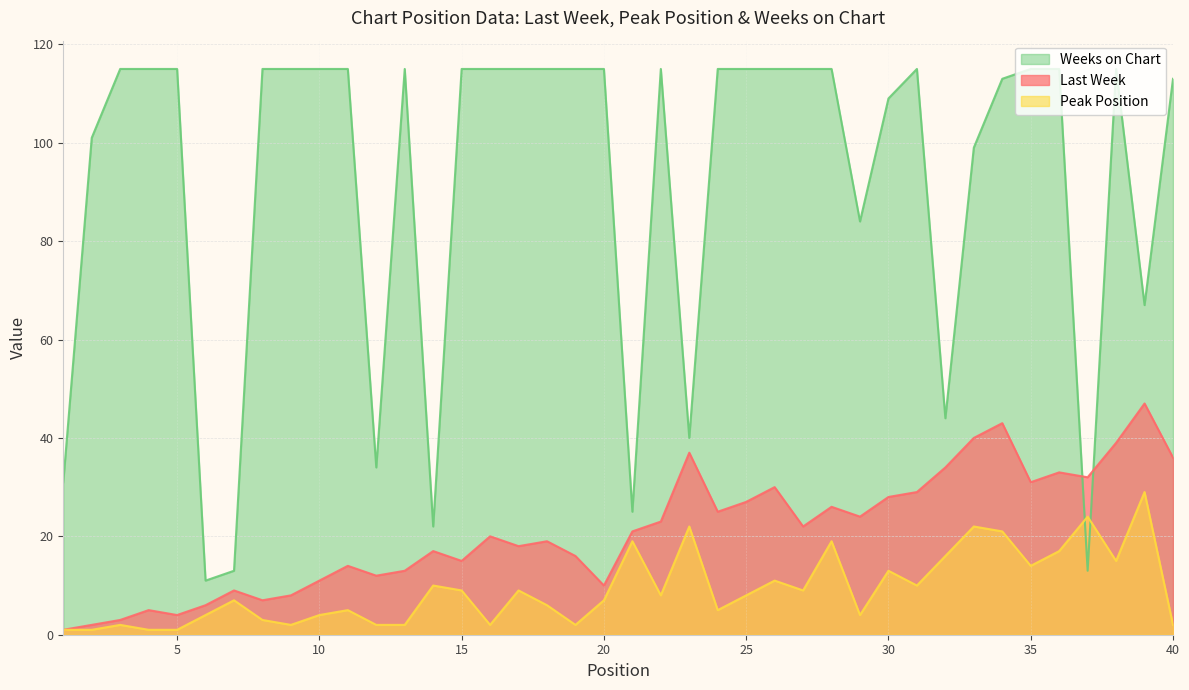

Which series has the largest total across all categories?

Weeks on Chart